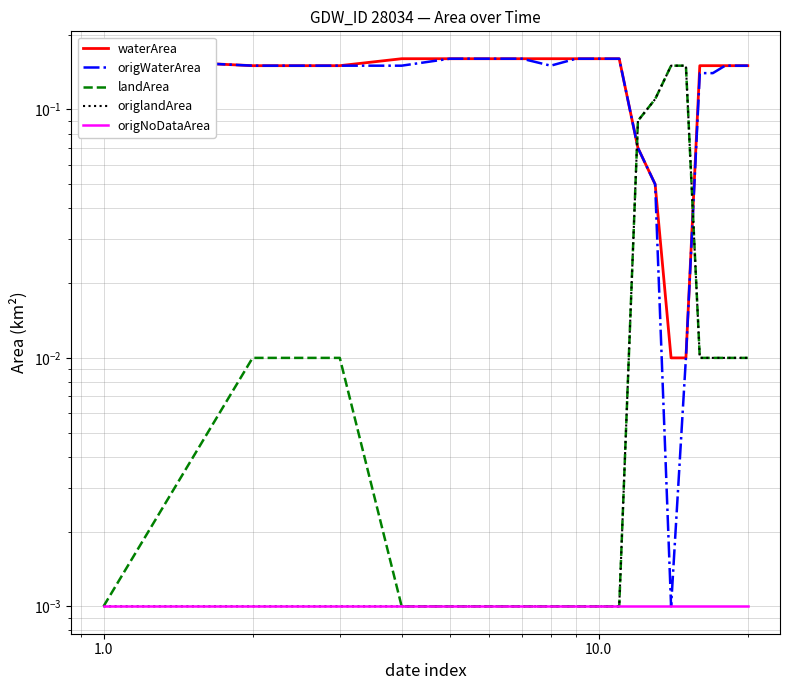

The landArea series shows 0.1 at 12. True or false?

False